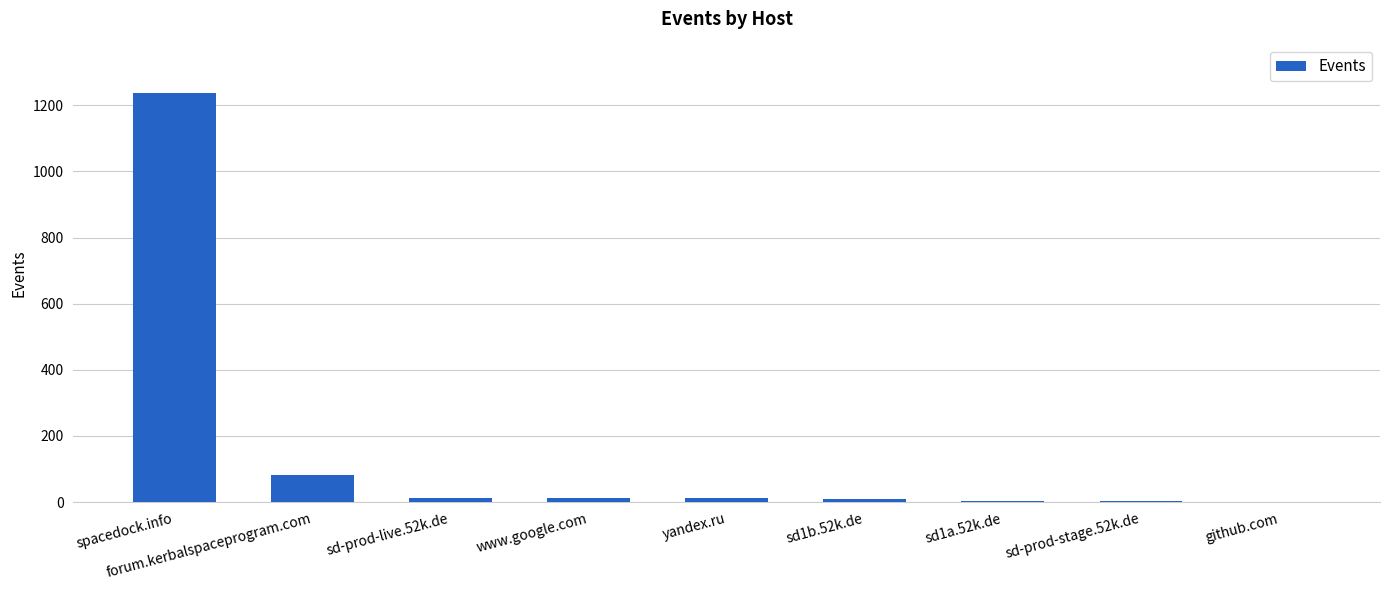

The value at spacedock.info is 1236. True or false?

True